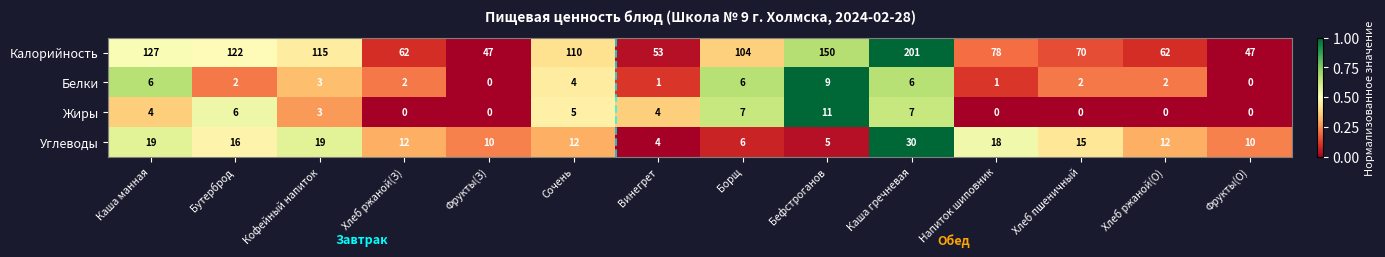

At which category is the sum across all series the highest?

Каша гречневая